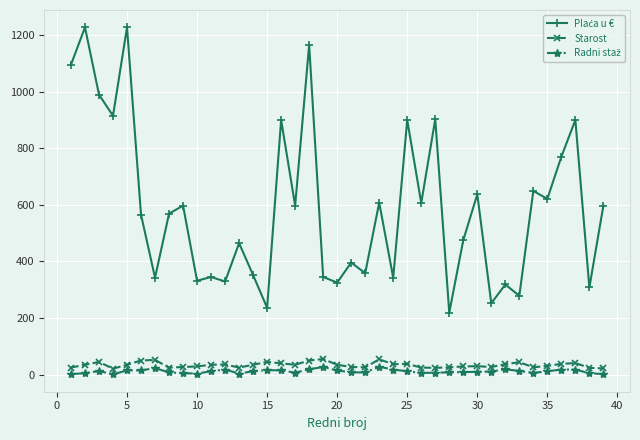

True or false: Starost has more than 2 interior local peaks.

True